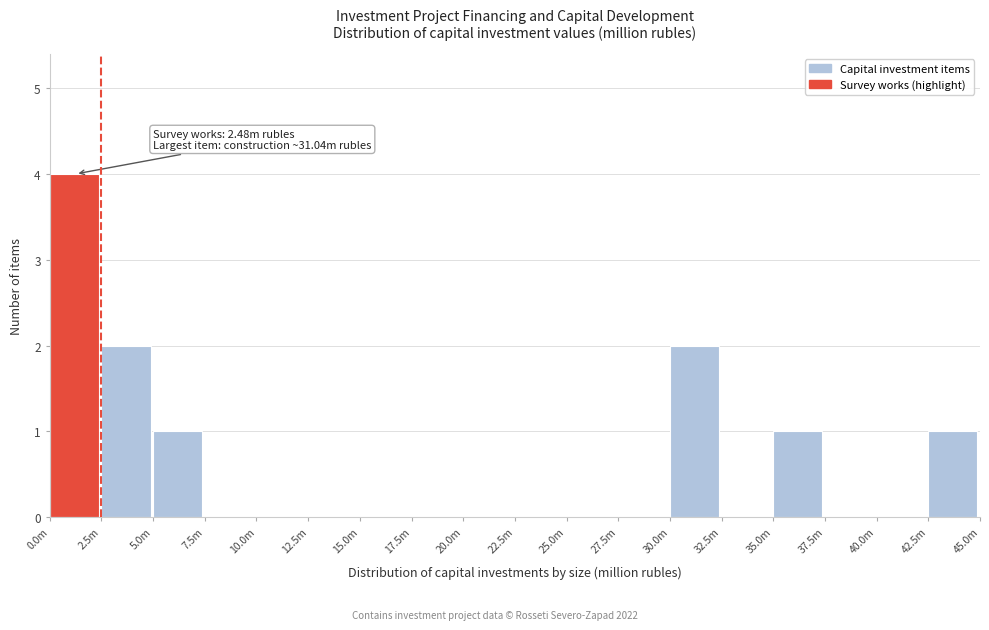

Reading right to left, extract all data points from this chart.

42.5m=1	40.0m=0	37.5m=0	35.0m=1	32.5m=0	30.0m=2	27.5m=0	25.0m=0	22.5m=0	20.0m=0	17.5m=0	15.0m=0	12.5m=0	10.0m=0	7.5m=0	5.0m=1	2.5m=2	0.0m=4